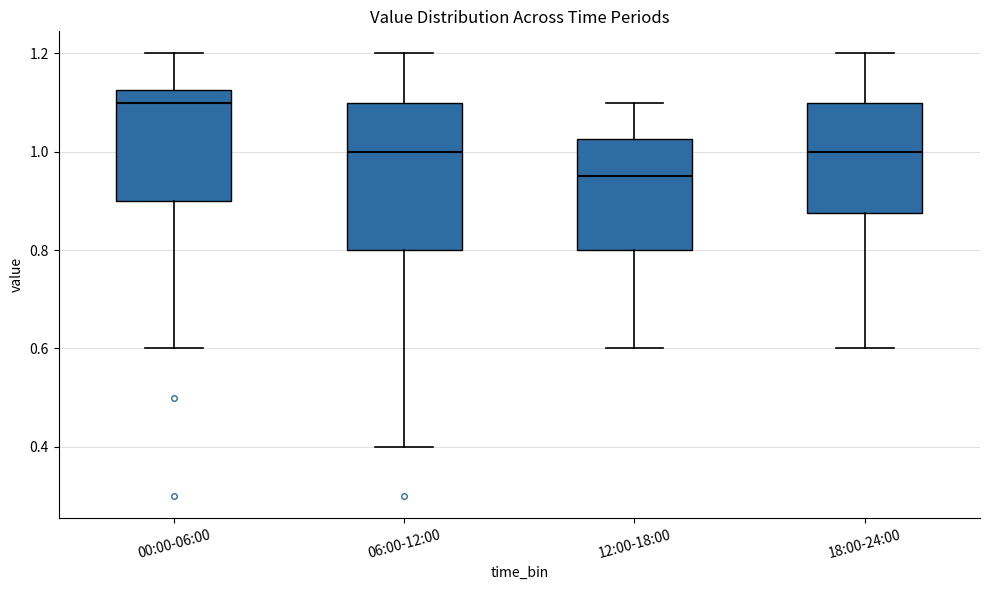

Reading left to right, transcribe this box plot: for each box, give where its median line is, the range the box spans, and where its two whiskers end, as read against the y-axis. The values are not printed on the chart, so give them approximately, as read against the axis.

00:00-06:00: median 1.10, box 0.90 to 1.12, whiskers 0.60 to 1.20
06:00-12:00: median 1.00, box 0.80 to 1.10, whiskers 0.40 to 1.20
12:00-18:00: median 0.96, box 0.80 to 1.02, whiskers 0.60 to 1.10
18:00-24:00: median 1.00, box 0.88 to 1.10, whiskers 0.60 to 1.20